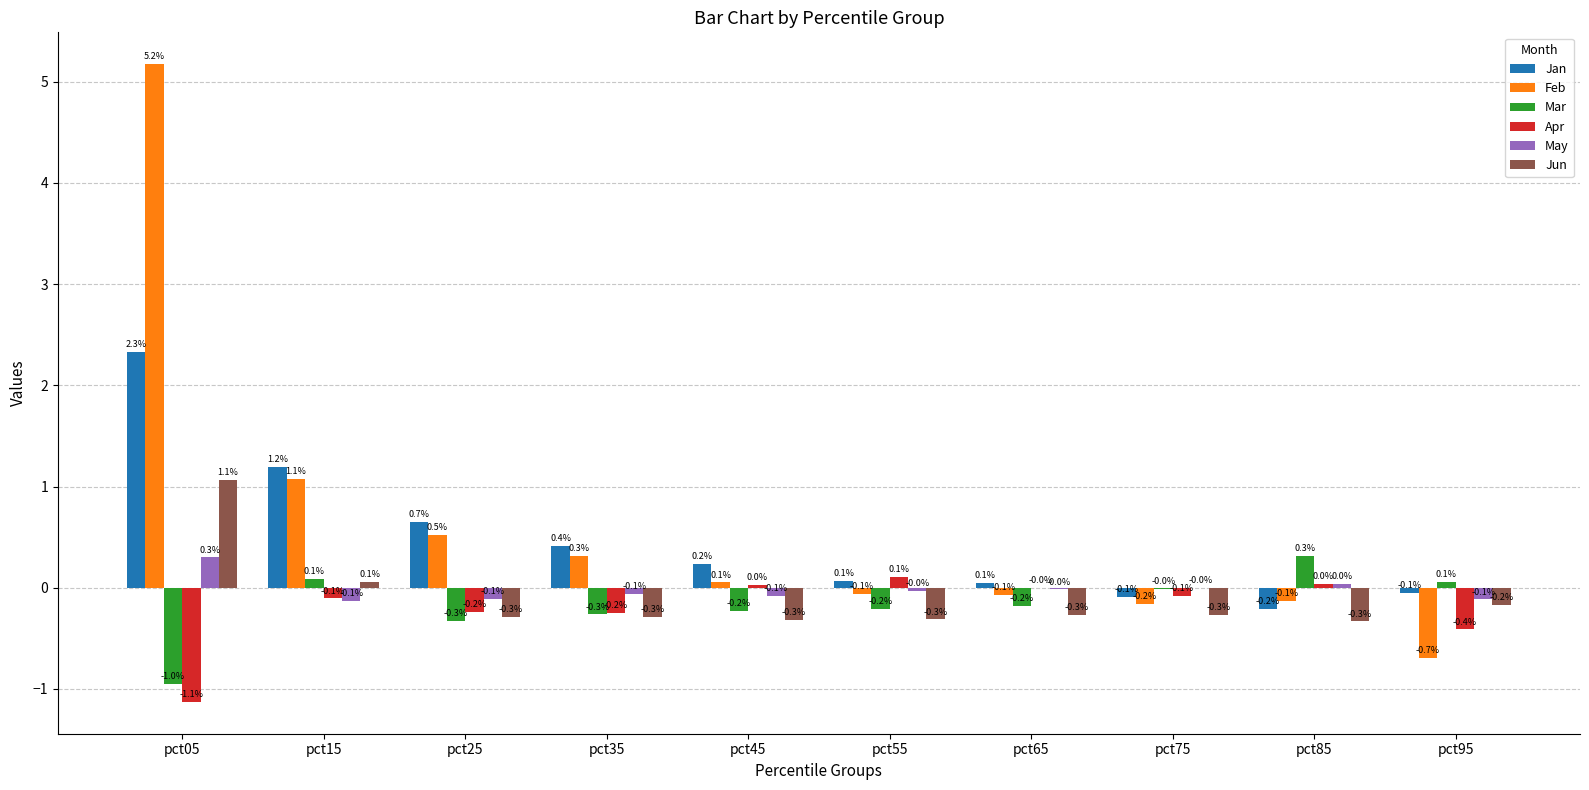

Which series changed the most between pct45 and pct85?

Mar